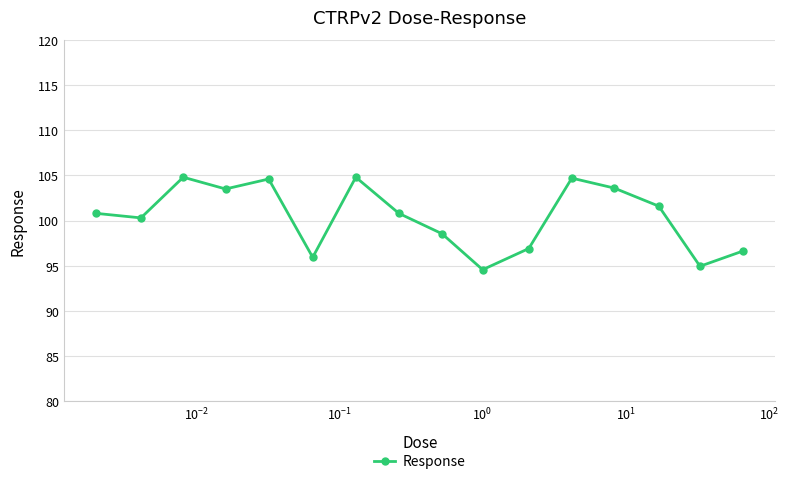

Does the chart display data point markers on the line(s)?

Yes